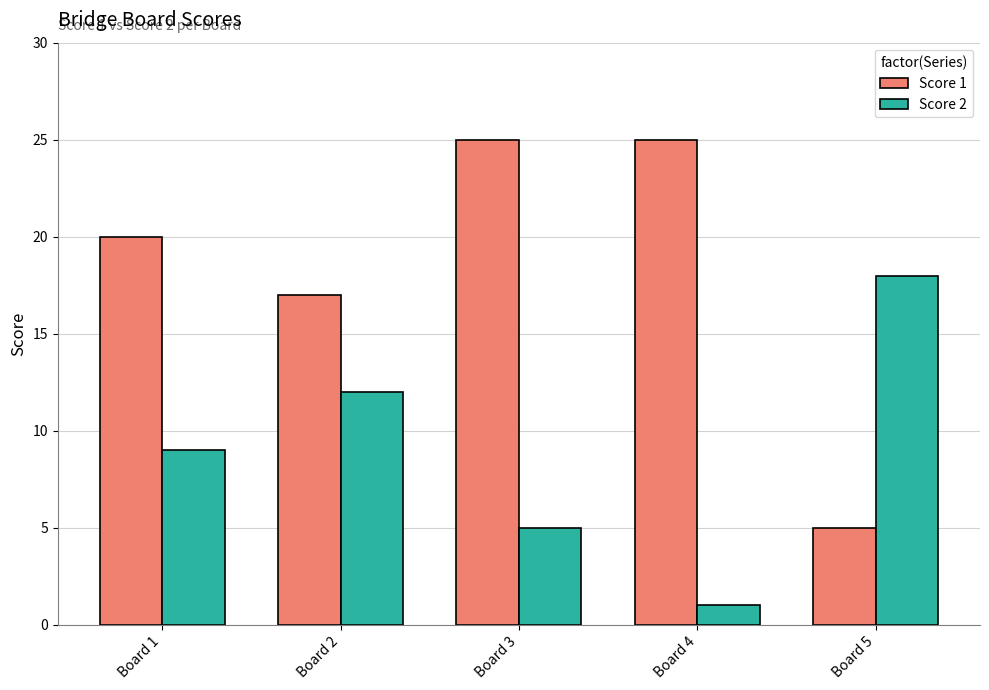

What value does the Score 2 series have at Board 4?

1